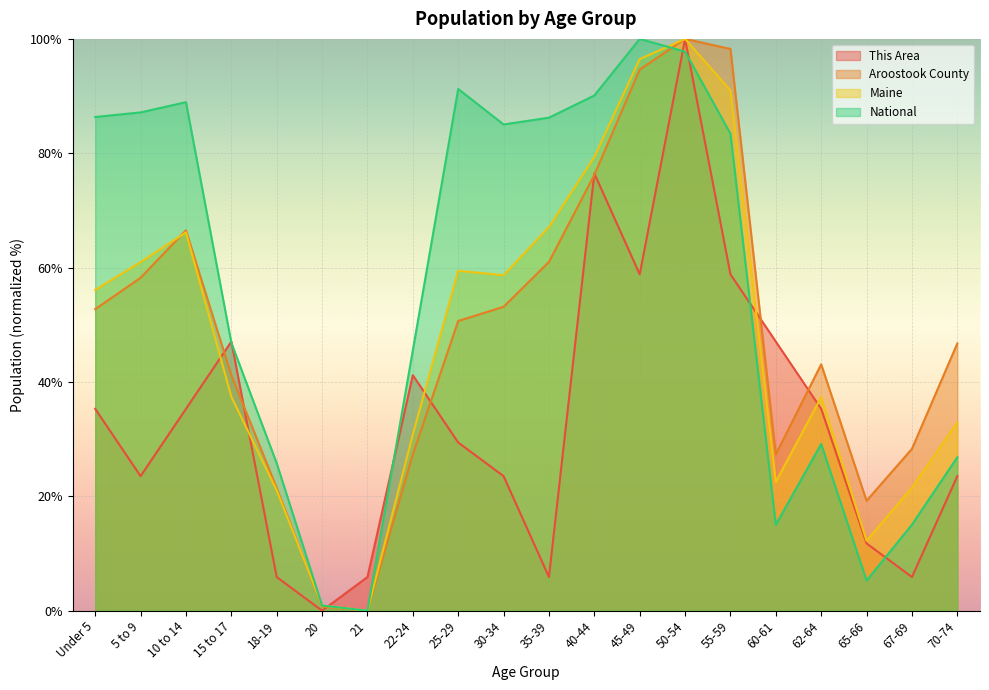

What position from the left is Under 5?

1